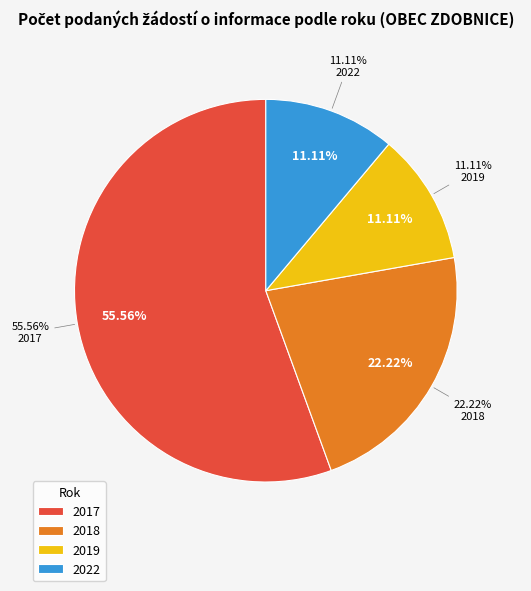

Which slice is the largest?

2017